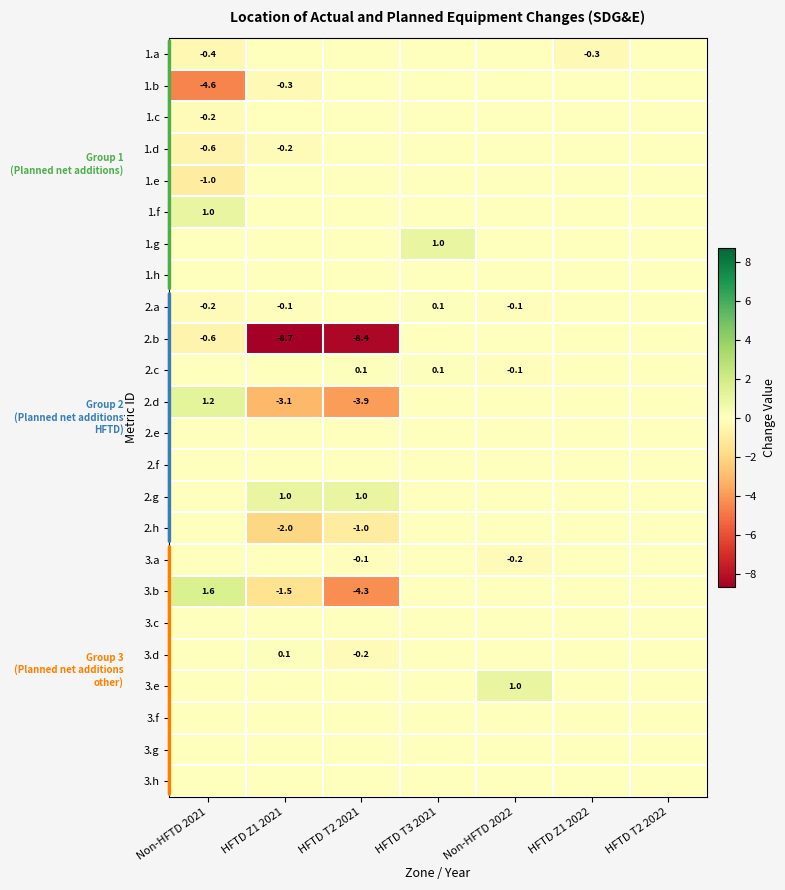

The 2.b series shows -8.4 at HFTD T2 2021. True or false?

True